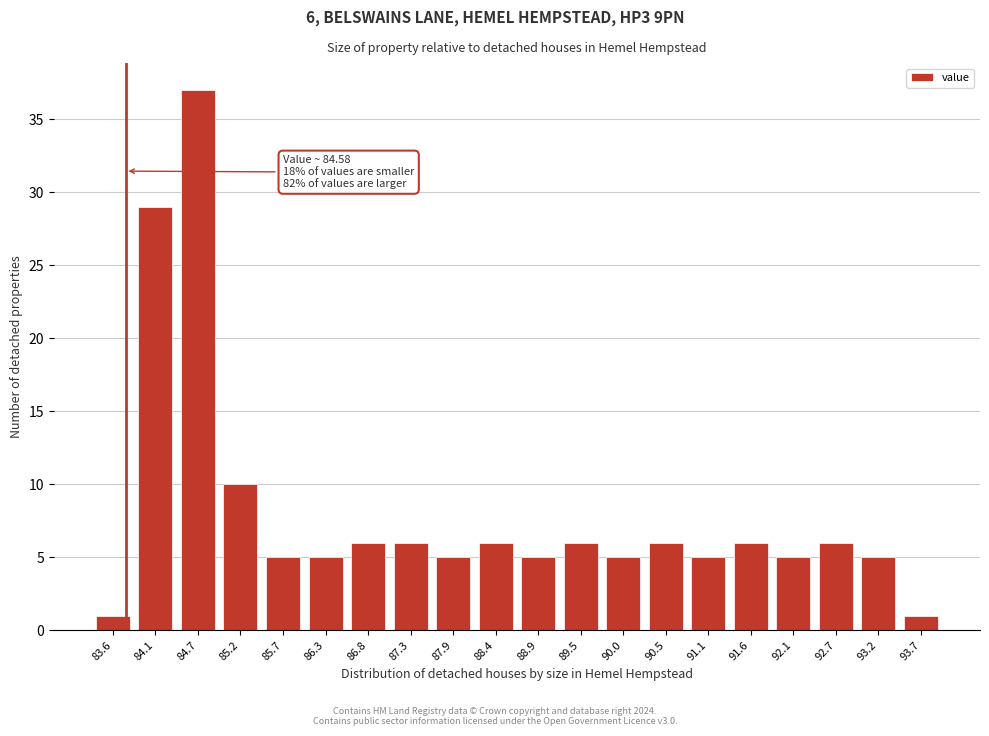

Reading left to right, extract all data points from this chart.

1	29	37	10	5	5	6	6	5	6	5	6	5	6	5	6	5	6	5	1